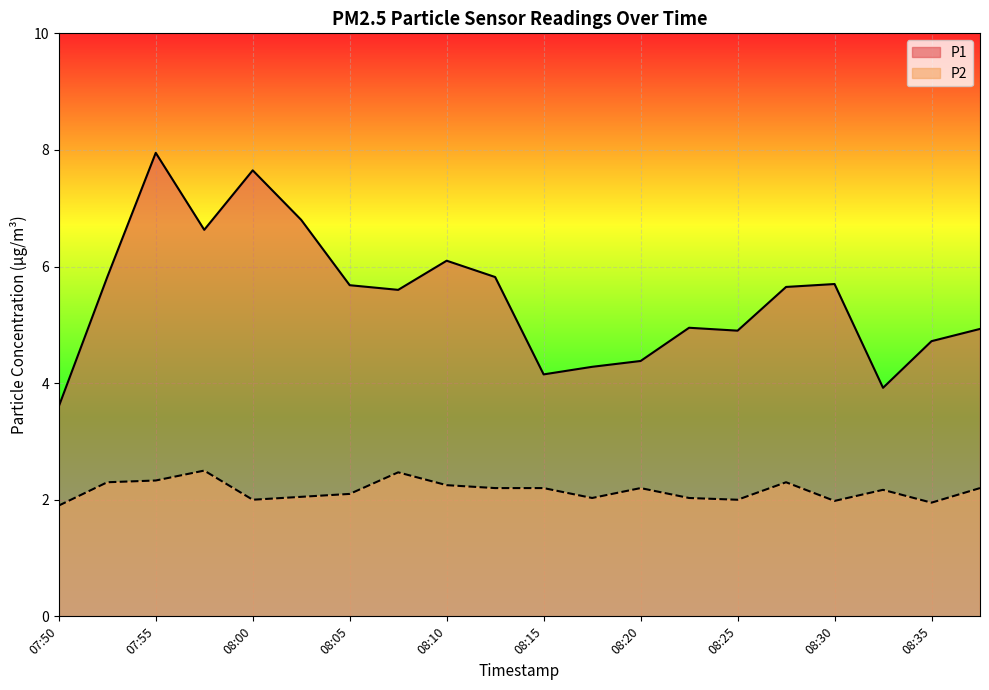

True or false: P2 and P1 intersect in this chart.

False